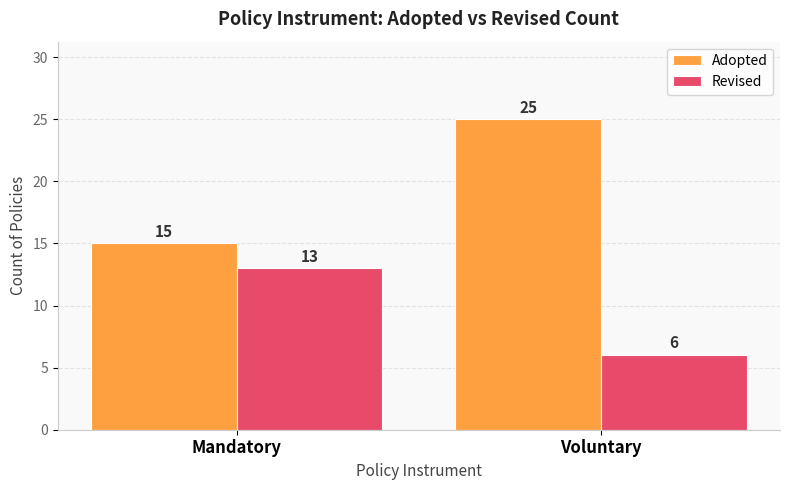

The Adopted series shows 25 at Voluntary. True or false?

True